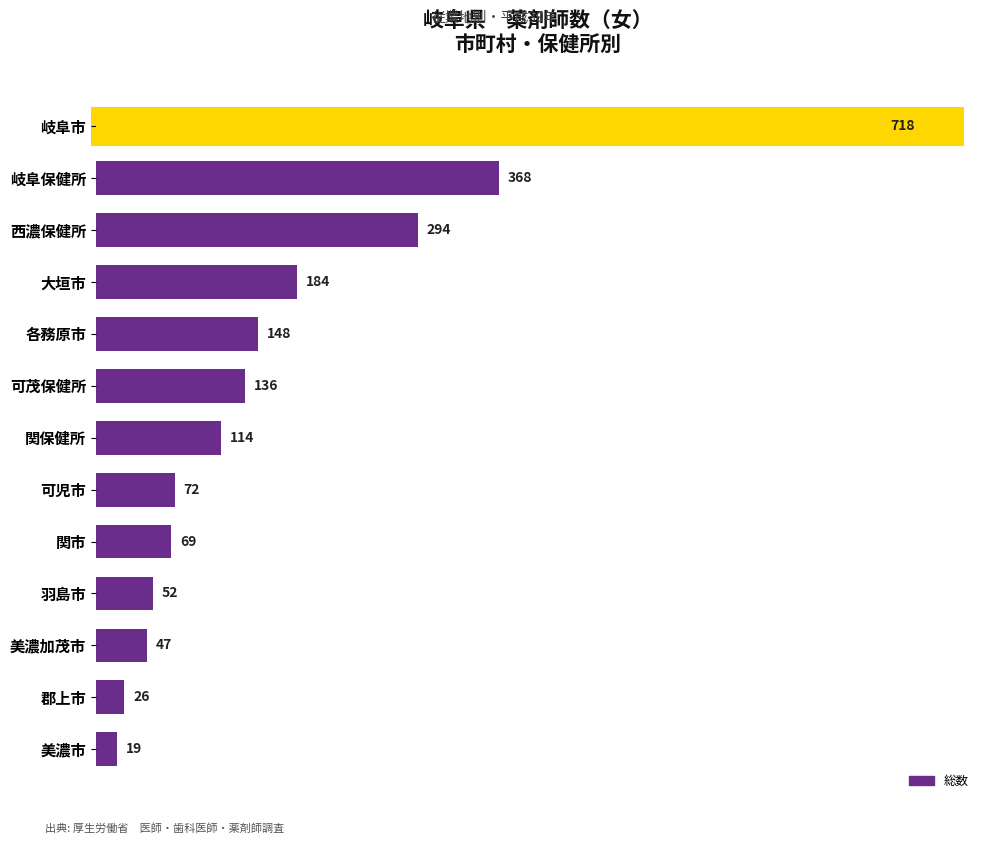

How many data points does each series have?

13